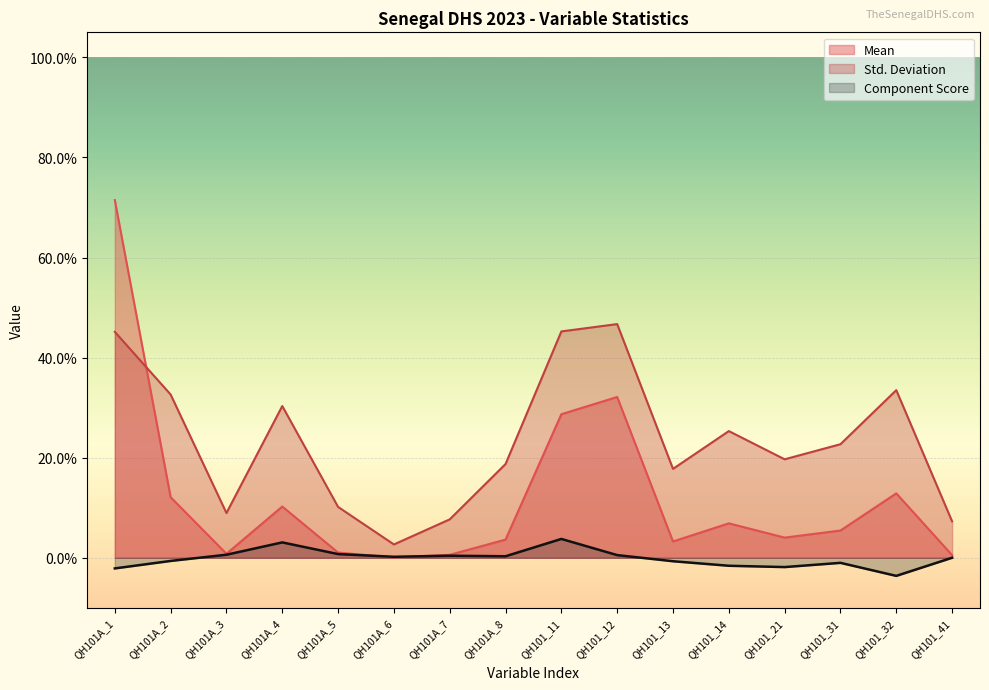

Reading left to right, extract all data points from this chart.

Mean: QH101A_1=0.7	QH101A_2=0.1	QH101A_3=0.0	QH101A_4=0.1	QH101A_5=0.0	QH101A_6=0.0	QH101A_7=0.0	QH101A_8=0.0	QH101_11=0.3	QH101_12=0.3	QH101_13=0.0	QH101_14=0.1	QH101_21=0.0	QH101_31=0.1	QH101_32=0.1	QH101_41=0.0
Std. Deviation: QH101A_1=0.5	QH101A_2=0.3	QH101A_3=0.1	QH101A_4=0.3	QH101A_5=0.1	QH101A_6=0.0	QH101A_7=0.1	QH101A_8=0.2	QH101_11=0.5	QH101_12=0.5	QH101_13=0.2	QH101_14=0.3	QH101_21=0.2	QH101_31=0.2	QH101_32=0.3	QH101_41=0.1
Component Score: QH101A_1=-0.0	QH101A_2=-0.0	QH101A_3=0.0	QH101A_4=0.0	QH101A_5=0.0	QH101A_6=0.0	QH101A_7=0.0	QH101A_8=0.0	QH101_11=0.0	QH101_12=0.0	QH101_13=-0.0	QH101_14=-0.0	QH101_21=-0.0	QH101_31=-0.0	QH101_32=-0.0	QH101_41=0.0